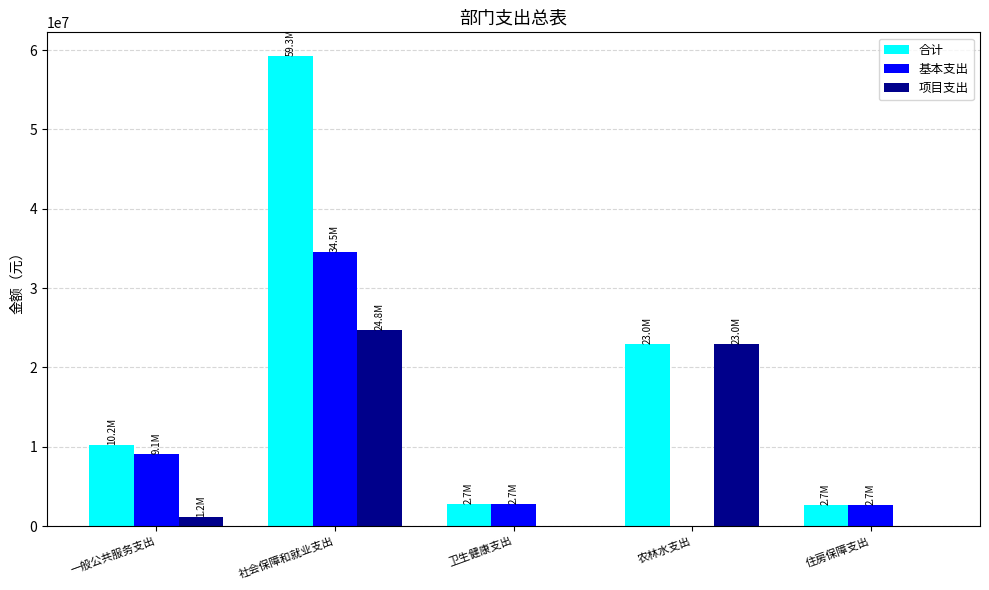

At which label is 基本支出 closest to 17253990?

一般公共服务支出